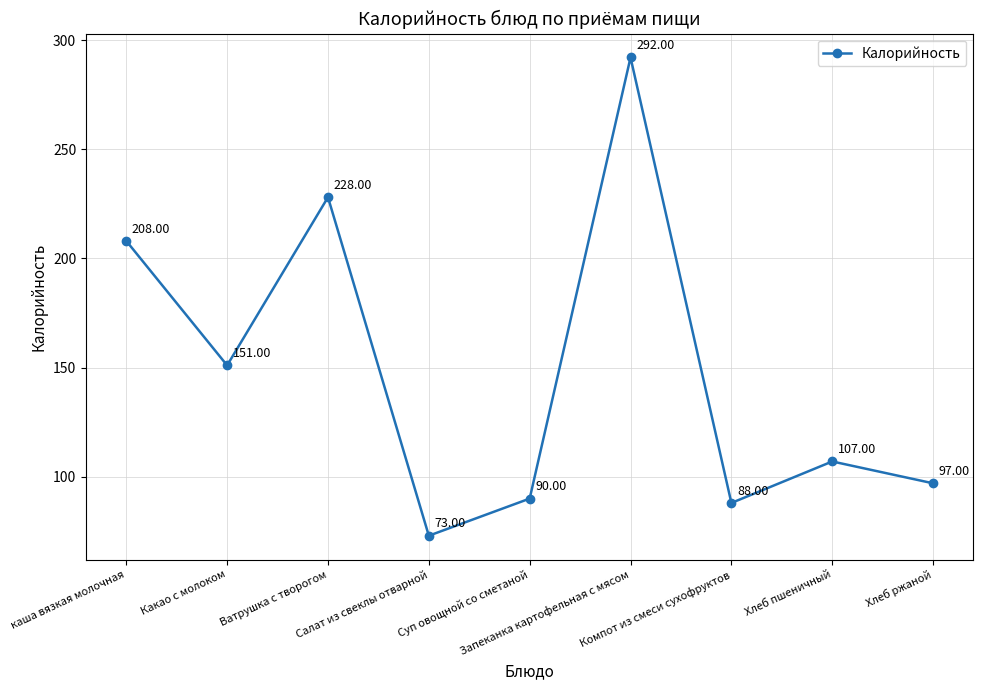

Reading left to right, list all the values displayed in this chart.

208	151	228	73	90	292	88	107	97